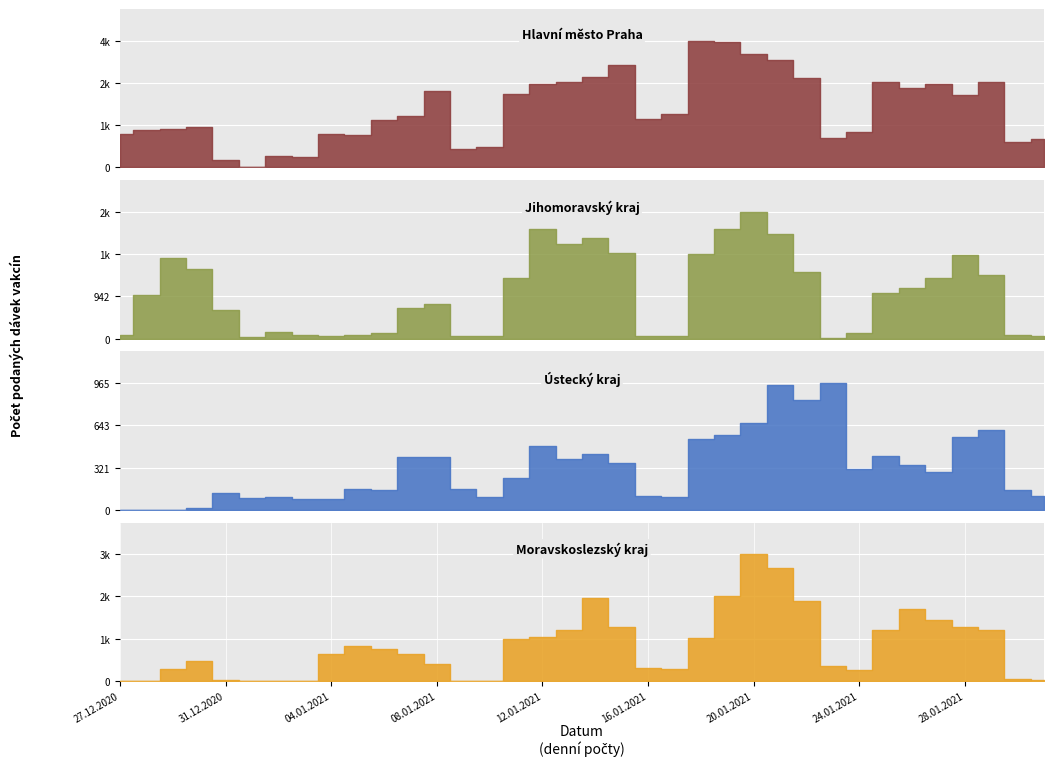

What is the greatest value displayed?

4456